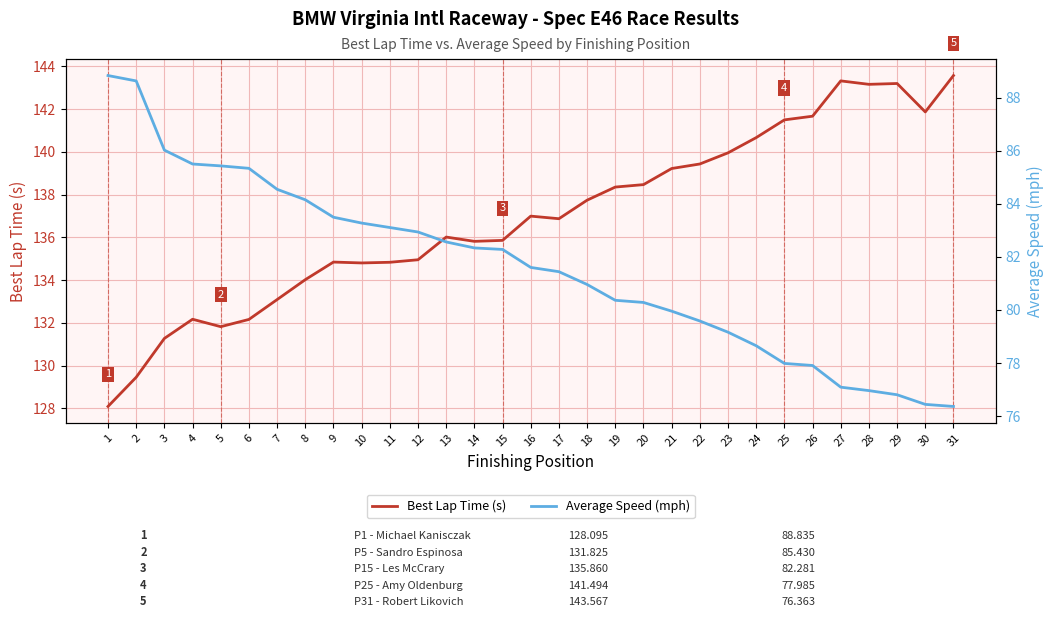

What is the sum of the Average Speed (mph) values at 2 and 6?

174.0